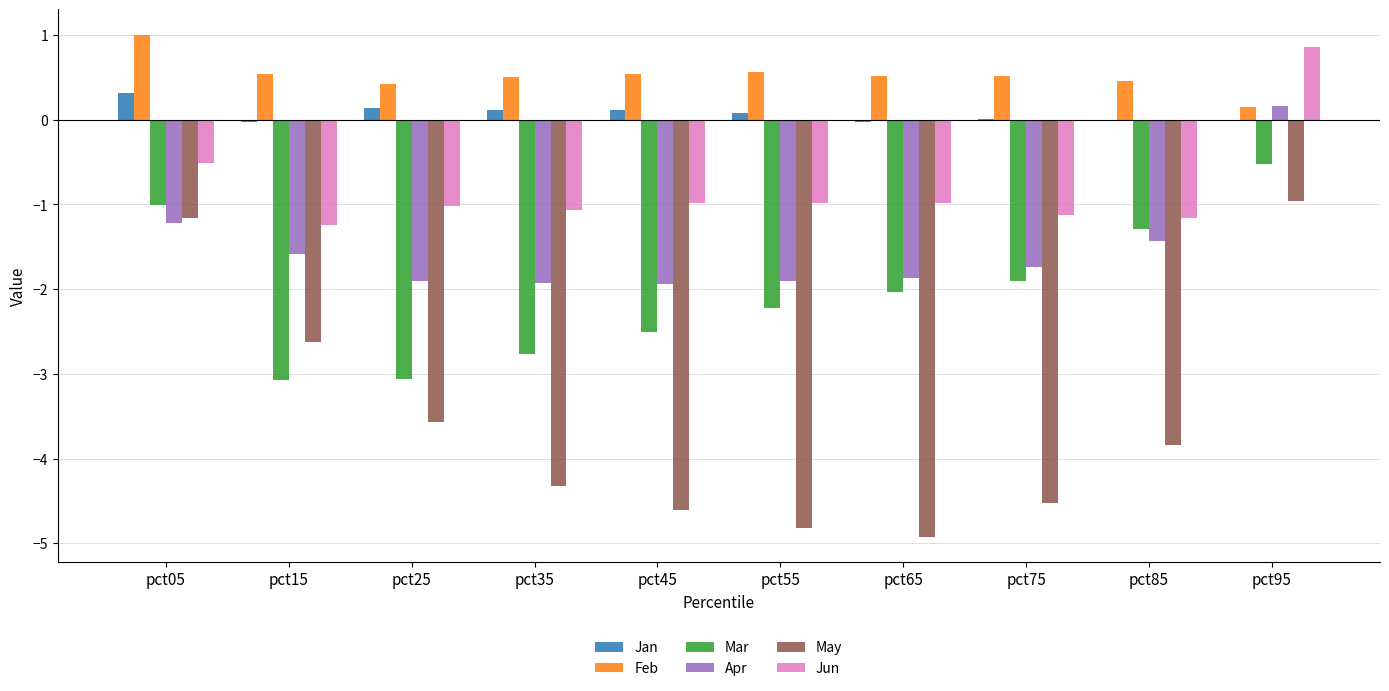

What is the greatest value displayed?

1.0